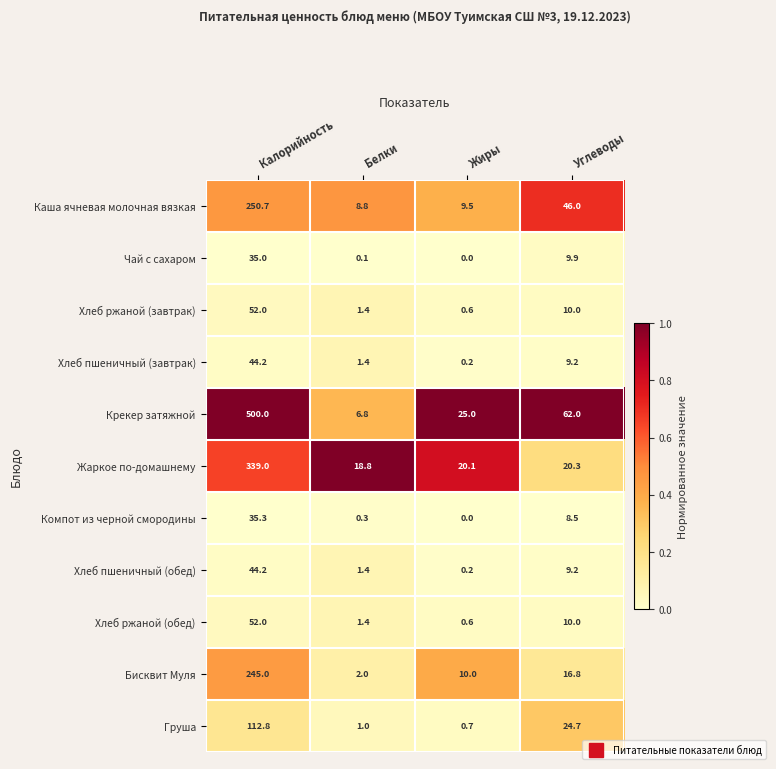

What is the sum of all Хлеб пшеничный (обед) values?

55.0